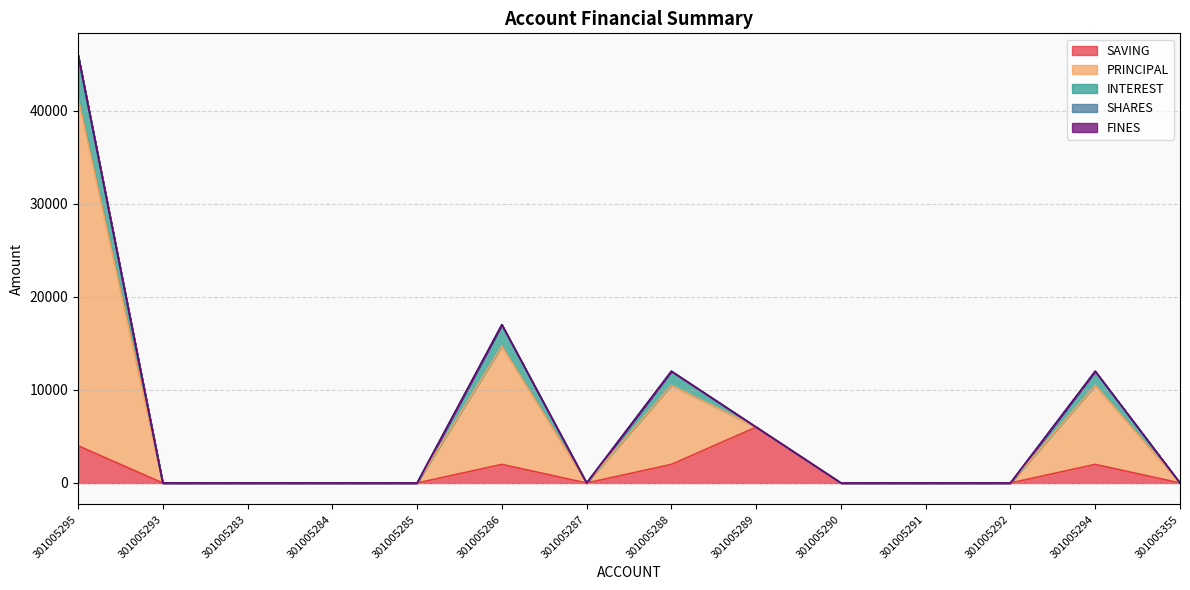

What is the label of the 12th point from the left?

301005292